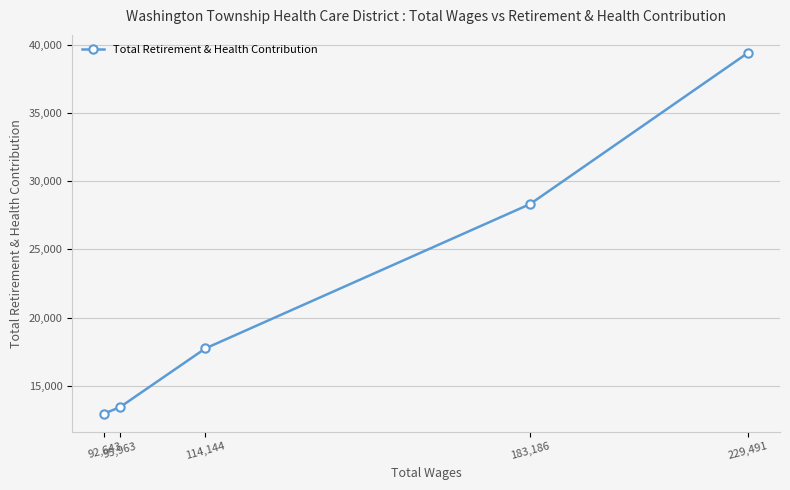

How many distinct data groups are displayed?

1